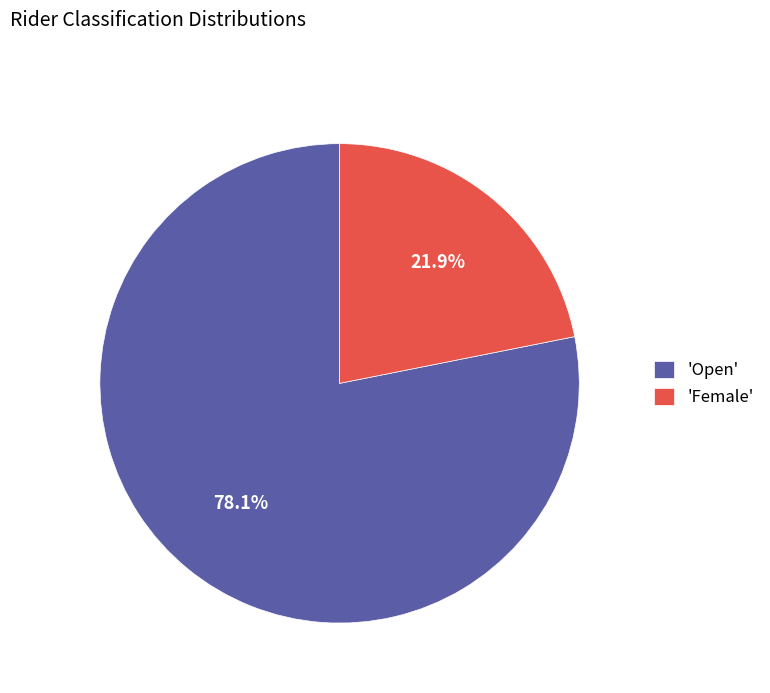

What is the largest slice in the pie chart?

'Open'